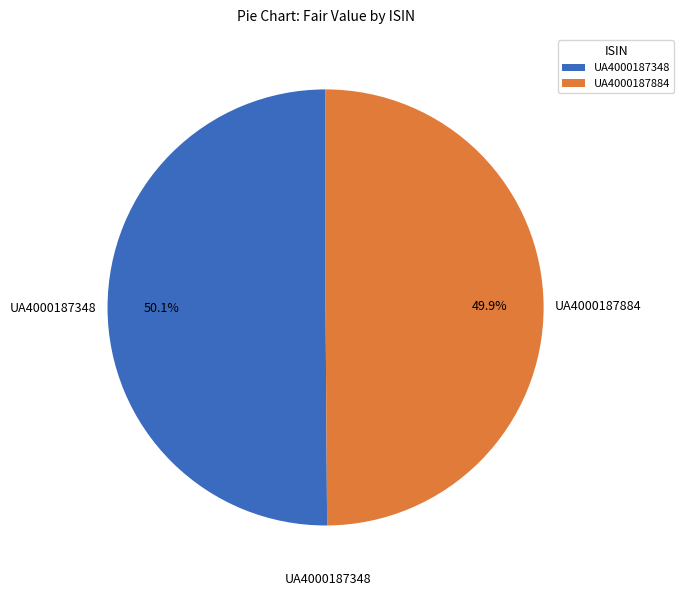

To the nearest percent, what is the combined percentage of UA4000187348 and UA4000187884?

100%